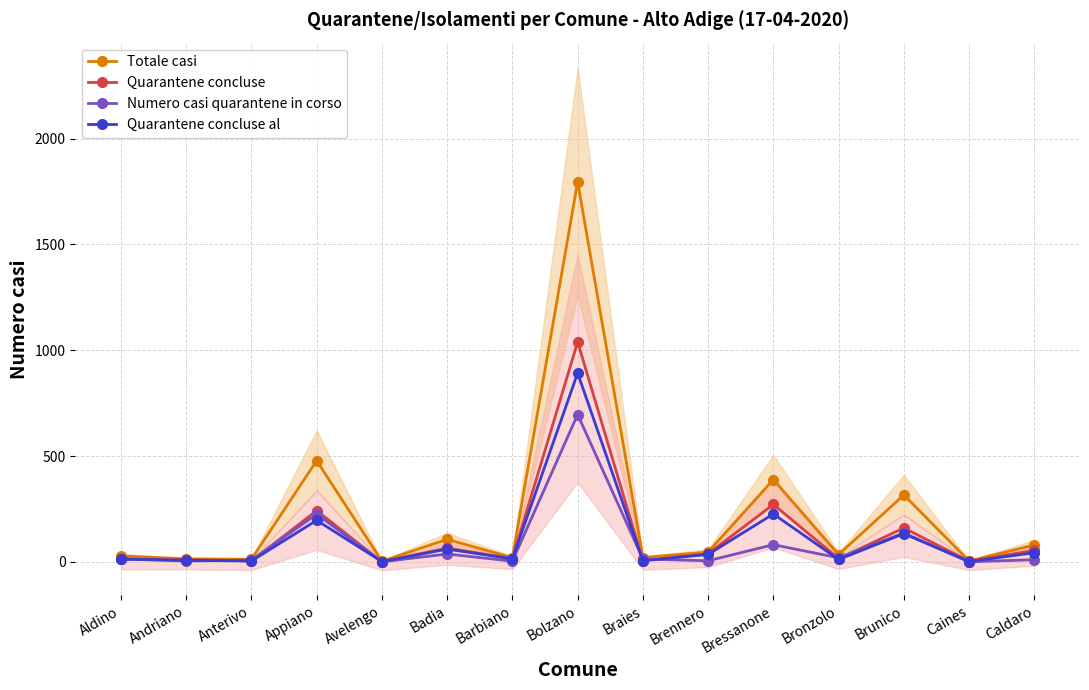

What position from the right is Badia?

10